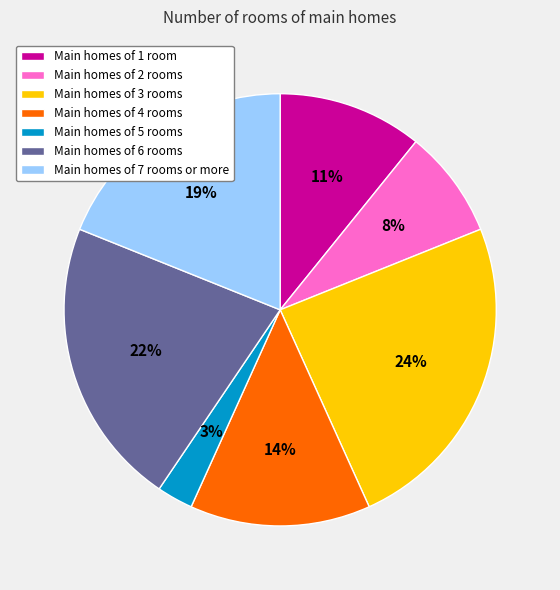

Is it true that Main homes of 6 rooms is 31% of the pie?

False